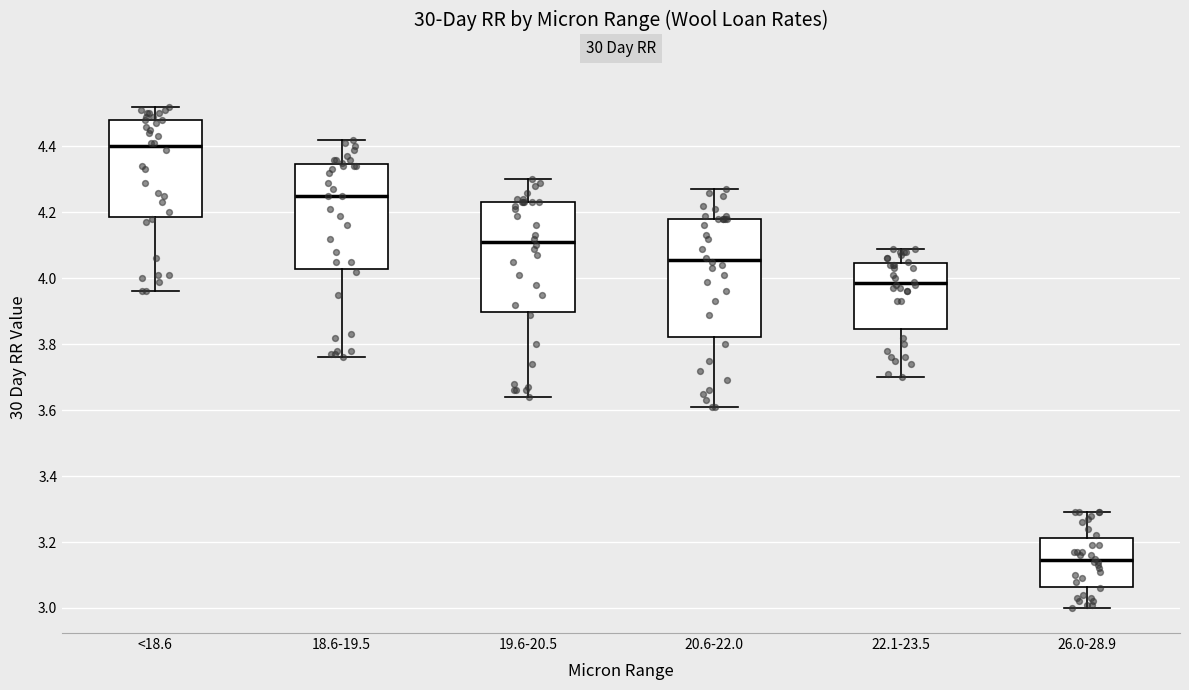

Where does the upper whisker of the box for 19.6-20.5 end on the y-axis? The values are not printed on the chart, so give them approximately, as read against the axis.

4.30